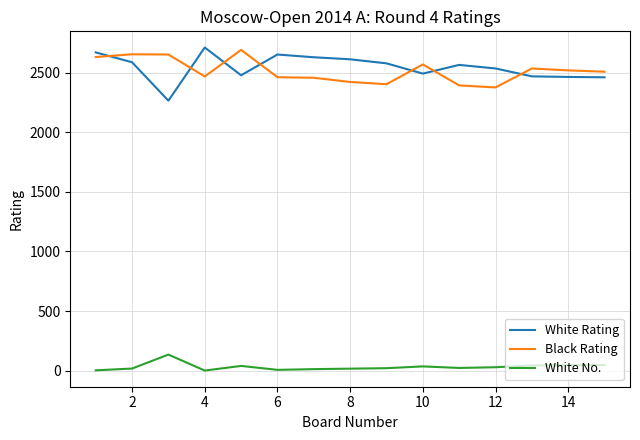

How many series are shown in this chart?

3